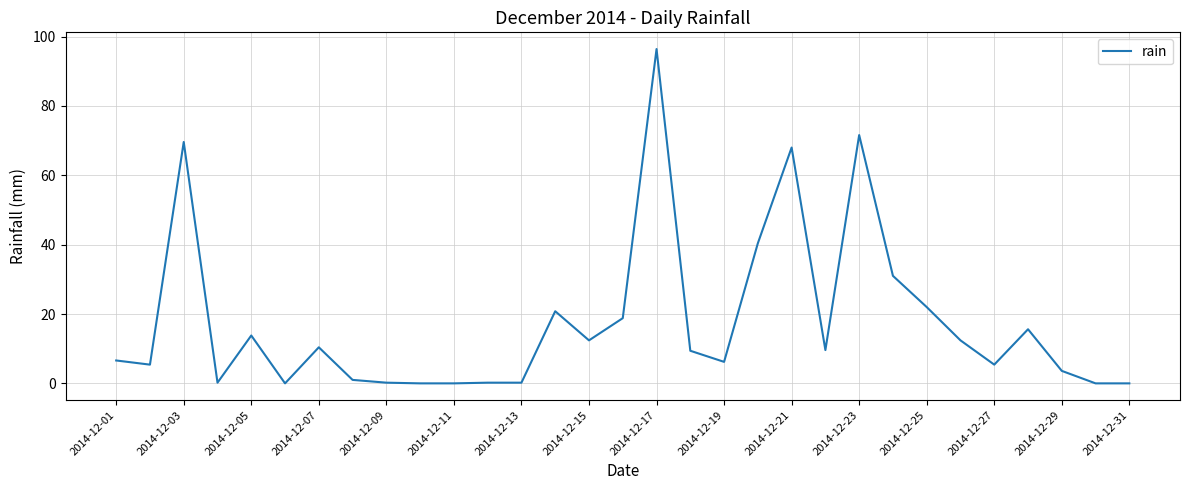

How many distinct data groups are displayed?

1